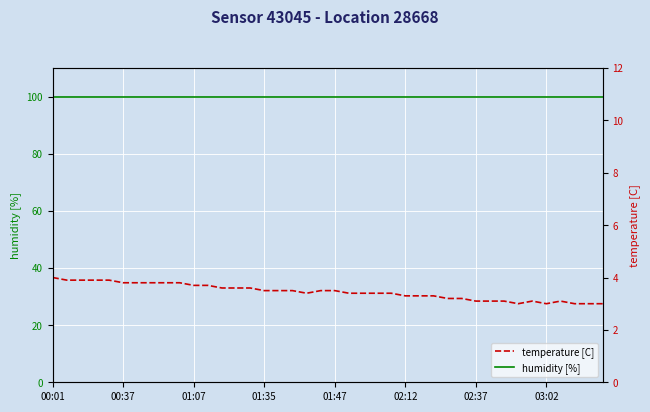

List the series in order of their peak value, lowest first.

temperature [C], humidity [%]